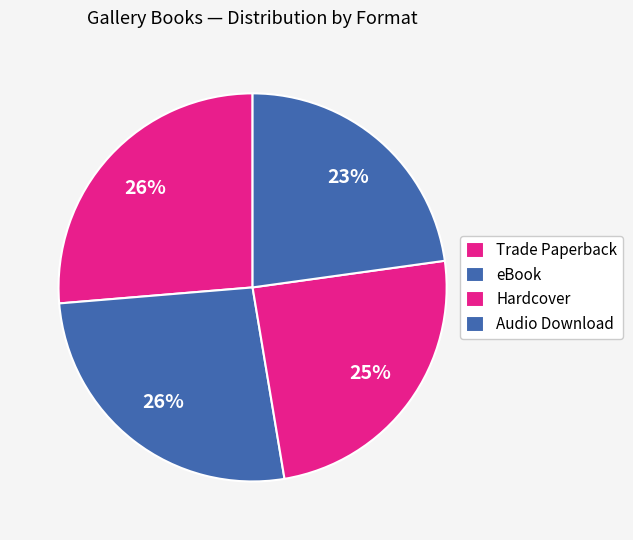

How many slices are in this pie chart?

4